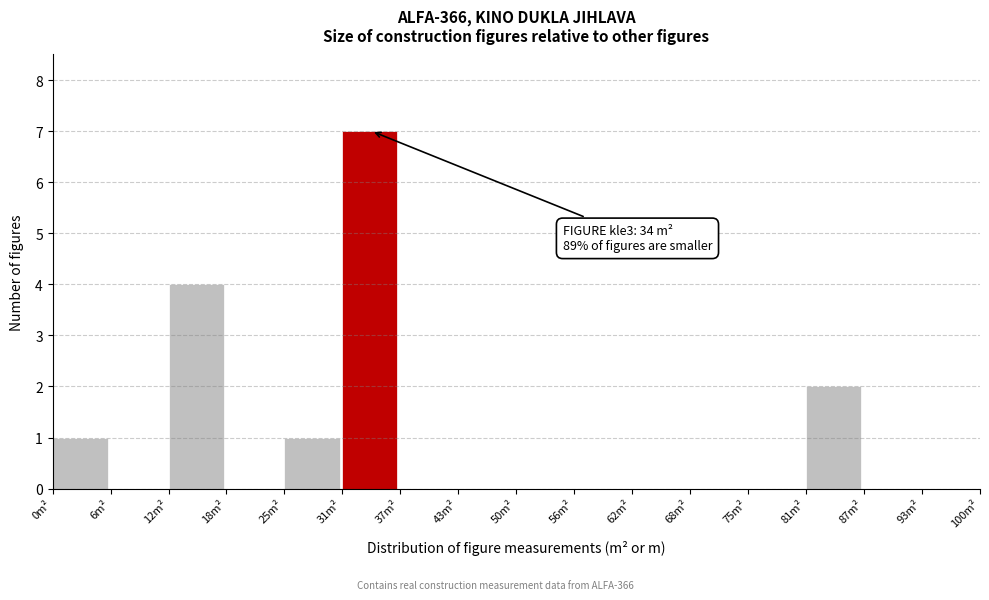

Which range on the x-axis has the tallest bar?

31 to 38